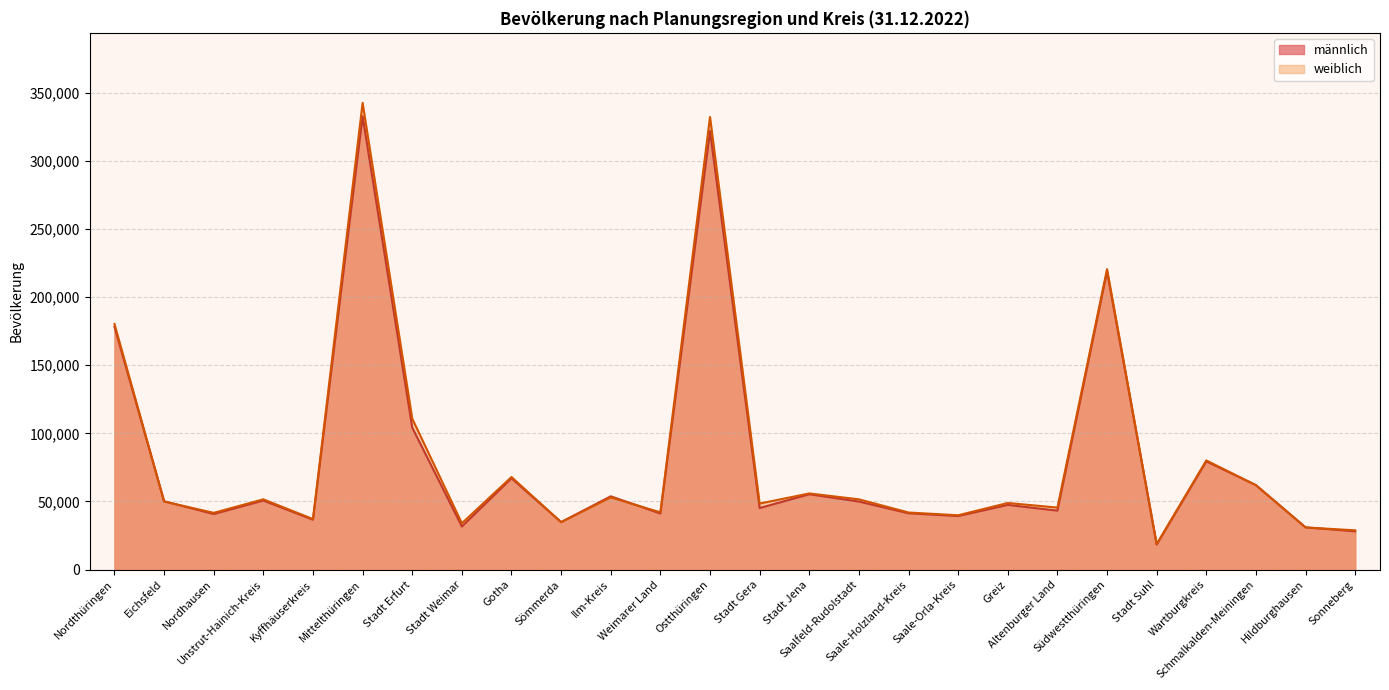

Reading left to right, what are all the values shown in this chart?

männlich: Nordthüringen=178232	Eichsfeld=50150	Nordhausen=40782	Unstrut-Hainich-Kreis=50688	Kyffhäuserkreis=36612	Mittelthüringen=332626	Stadt Erfurt=104205	Stadt Weimar=31624	Gotha=66997	Sömmerda=34846	Ilm-Kreis=53798	Weimarer Land=41156	Ostthüringen=321788	Stadt Gera=45174	Stadt Jena=55301	Saalfeld-Rudolstadt=49926	Saale-Holzland-Kreis=41328	Saale-Orla-Kreis=39306	Greiz=47487	Altenburger Land=43266	Südwestthüringen=218836	Stadt Suhl=18339	Wartburgkreis=79425	Schmalkalden-Meiningen=61977	Hildburghausen=31002	Sonneberg=28093
weiblich: Nordthüringen=180249	Eichsfeld=49941	Nordhausen=41662	Unstrut-Hainich-Kreis=51568	Kyffhäuserkreis=37078	Mittelthüringen=342505	Stadt Erfurt=110764	Stadt Weimar=33996	Gotha=67944	Sömmerda=34800	Ilm-Kreis=52978	Weimarer Land=42023	Ostthüringen=332111	Stadt Gera=48460	Stadt Jena=55890	Saalfeld-Rudolstadt=51568	Saale-Holzland-Kreis=41906	Saale-Orla-Kreis=39872	Greiz=48894	Altenburger Land=45521	Südwestthüringen=220499	Stadt Suhl=18670	Wartburgkreis=80114	Schmalkalden-Meiningen=61962	Hildburghausen=30924	Sonneberg=28829